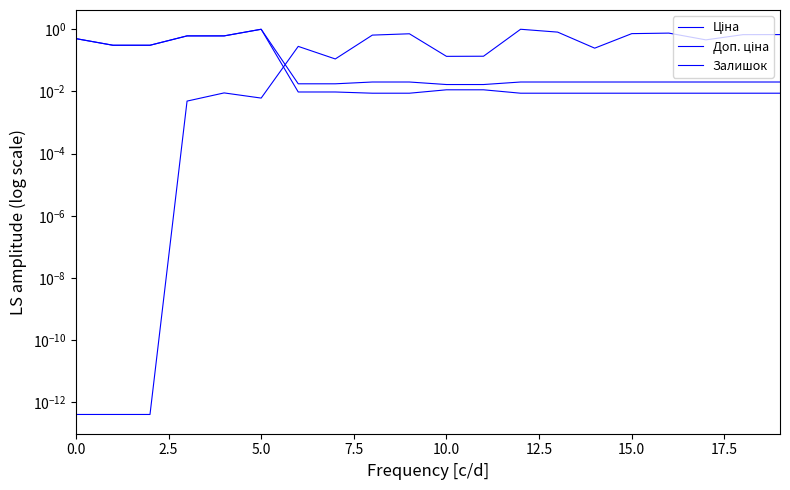

What is the highest value of the Залишок series?

1.0